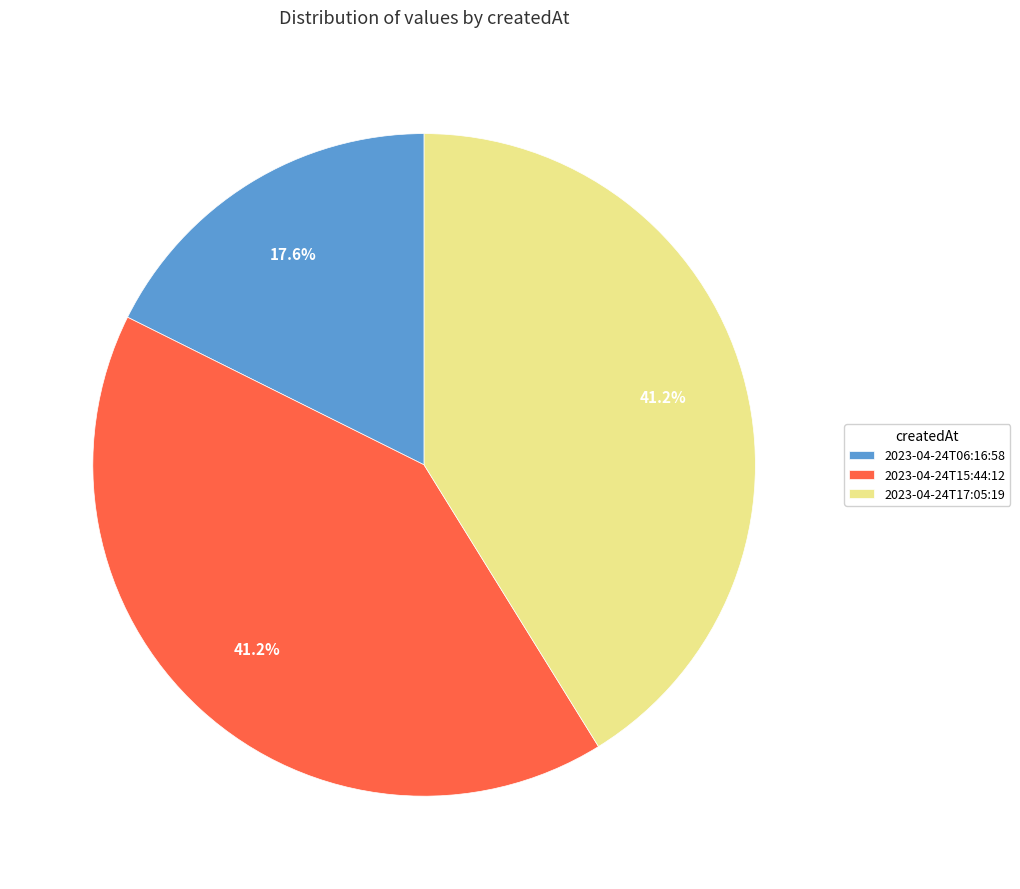

What is the ratio of the value at 2023-04-24T15:44:12 to the value at 2023-04-24T17:05:19?

1.0